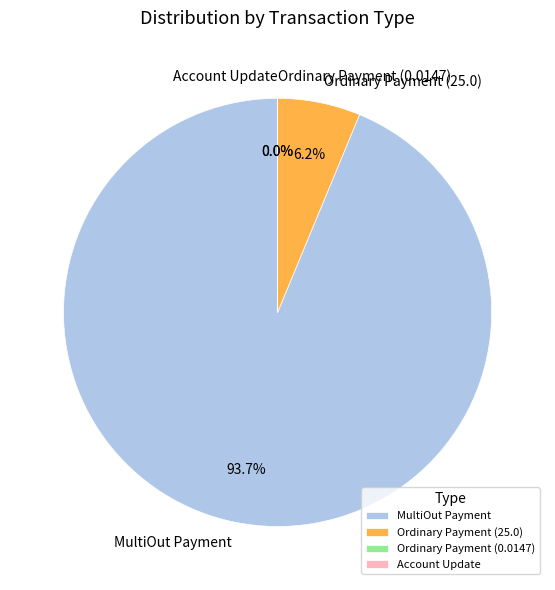

Rank the categories by value from highest to lowest.

MultiOut Payment, Ordinary Payment (25.0), Ordinary Payment (0.0147), Account Update